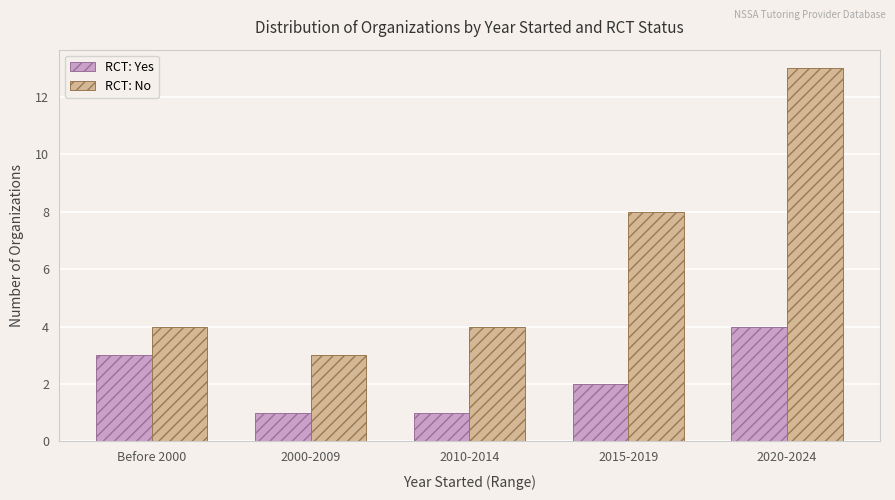

How many bars are there in each group?

2